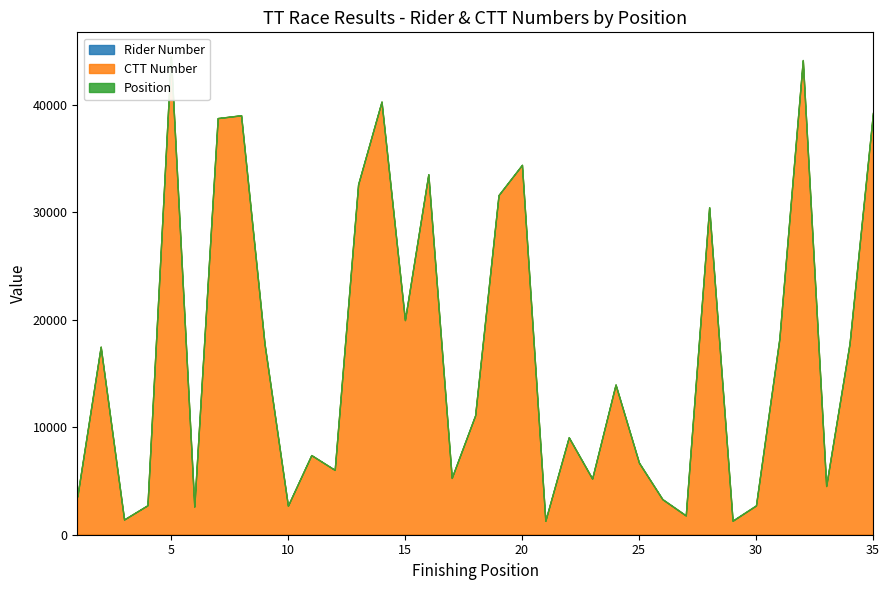

What is the minimum value shown in the chart?

1